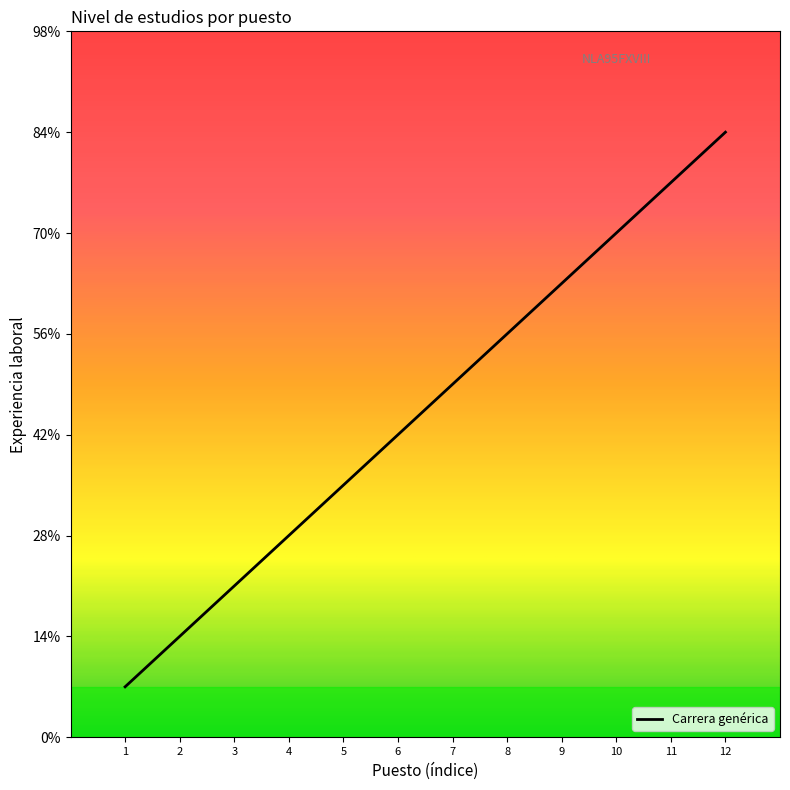

Does the chart display data point markers on the line(s)?

No